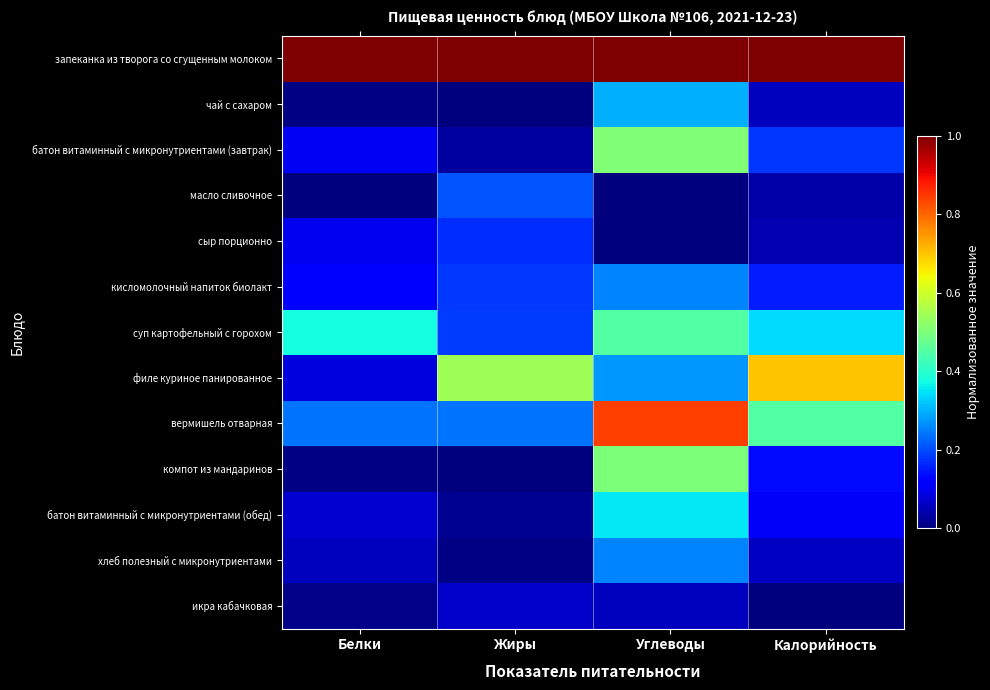

Which series has the largest total across all categories?

запеканка из творога со сгущенным молоком